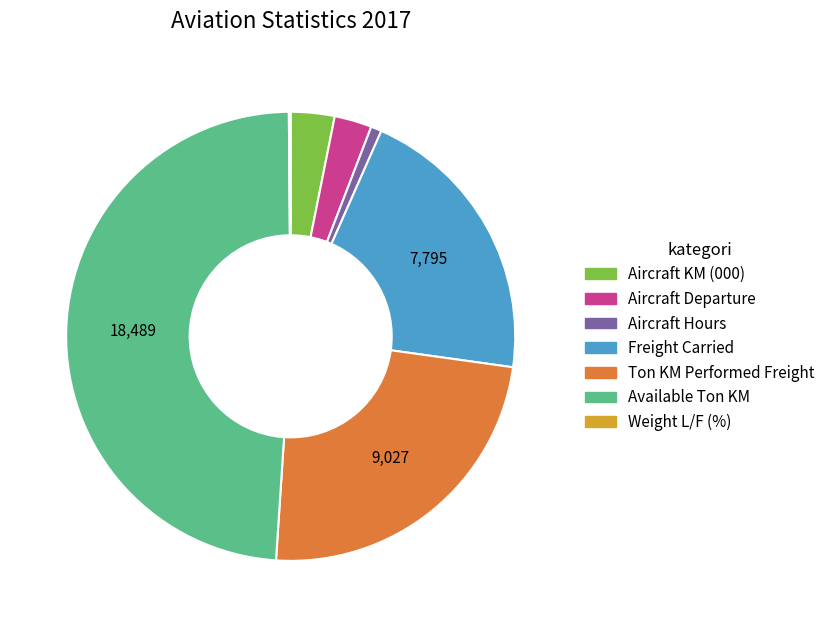

What is the ratio of the value at Available Ton KM to the value at Freight Carried?

2.4